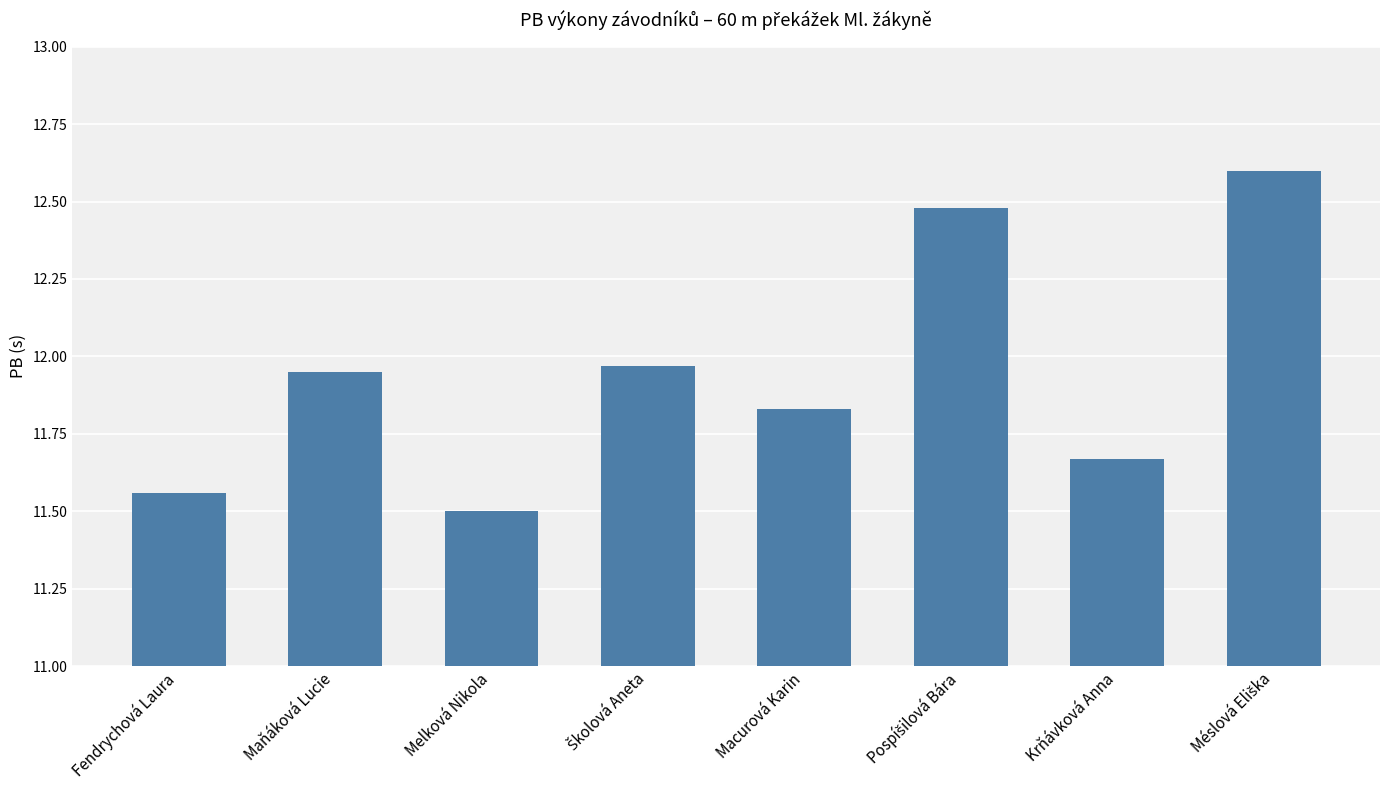

Is it true that the value at Fendrychová Laura is 4.4?

False